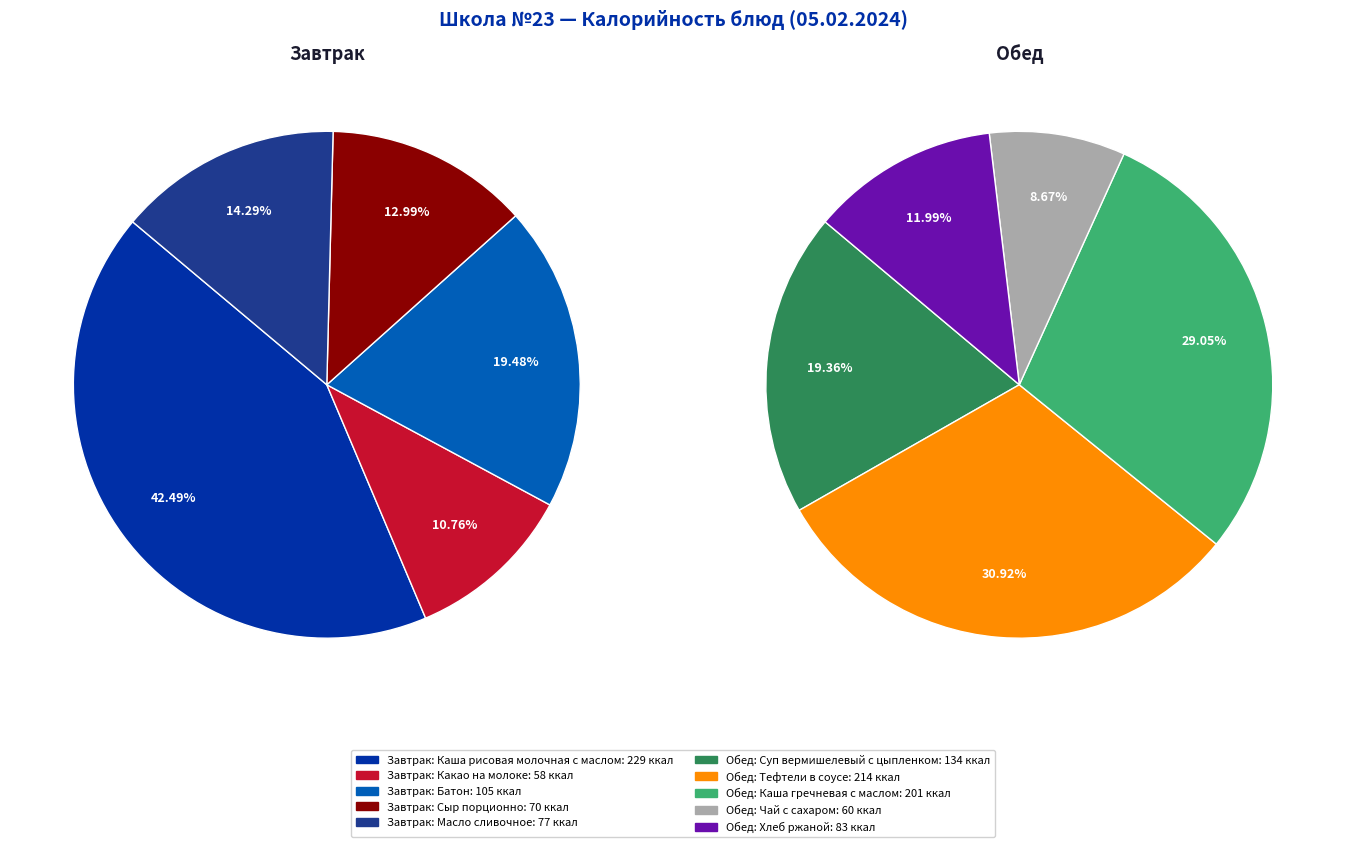

Is the sum of 0 and 2 greater than half?

Yes